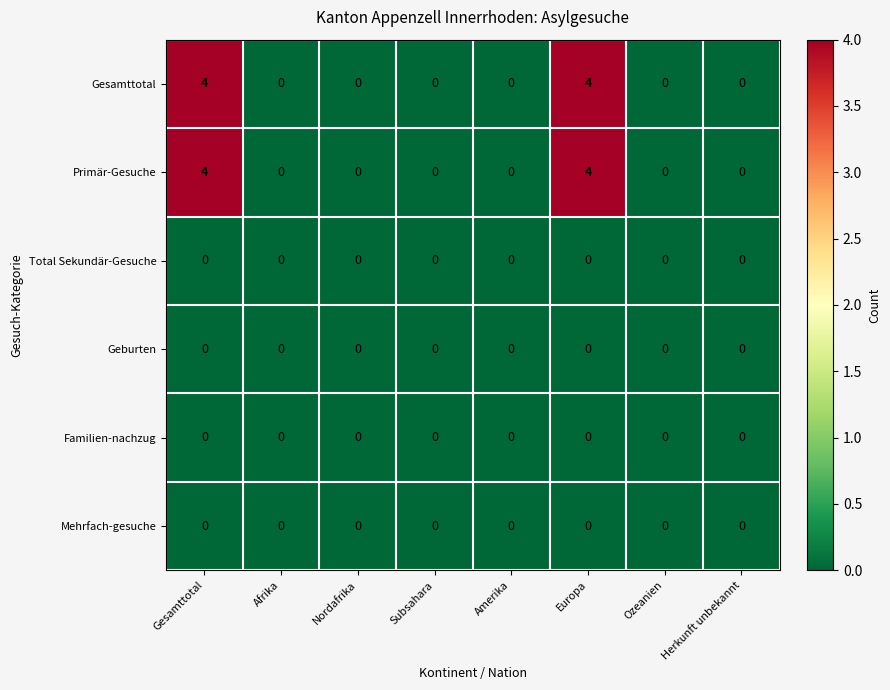

Is it true that Gesamttotal equals 0 at Nordafrika?

True